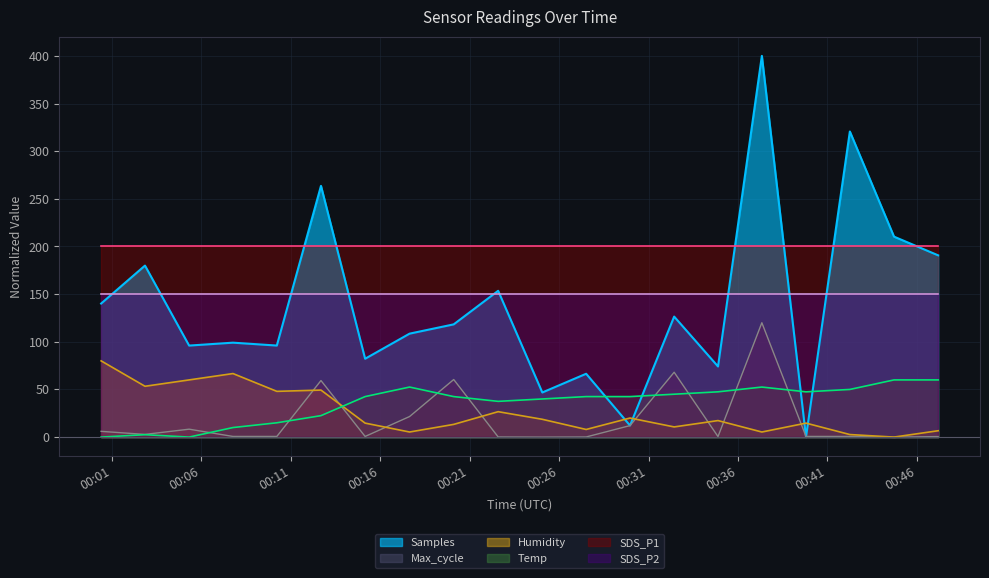

True or false: Samples has more than 2 points higher than both neighbors.

True